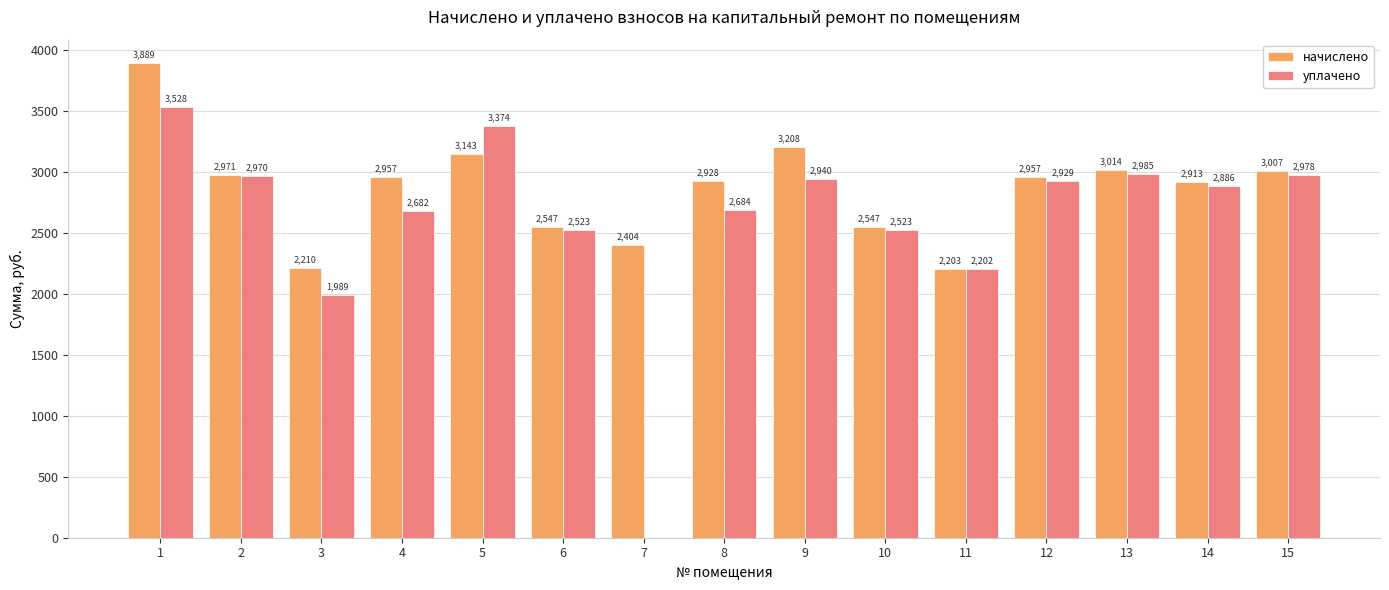

At which label is начислено closest to 3046?

13